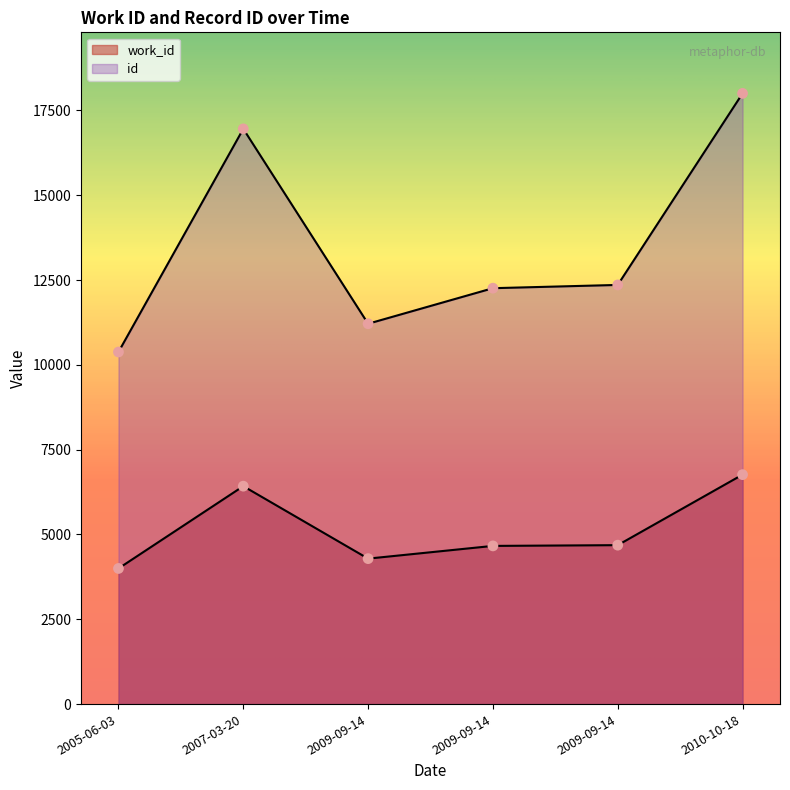

At which category is the sum across all series the highest?

2010-10-18